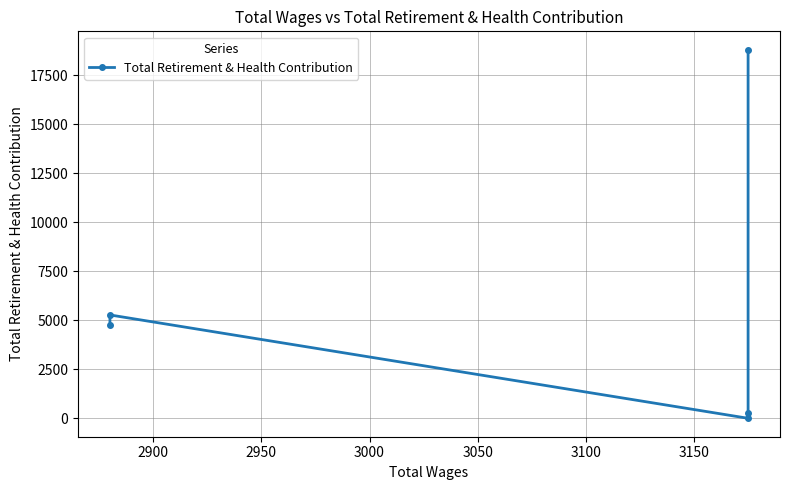

What is the value of the 4th point from the left?

5276